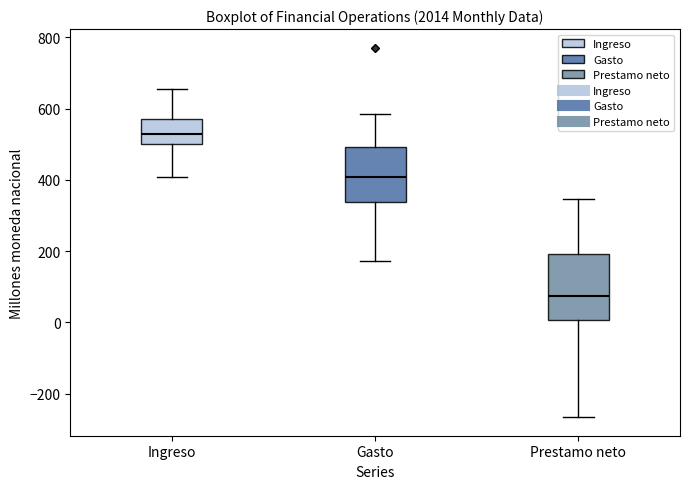

Comparing the boxes themselves (not the whiskers), which one is the tallest?

Prestamo neto